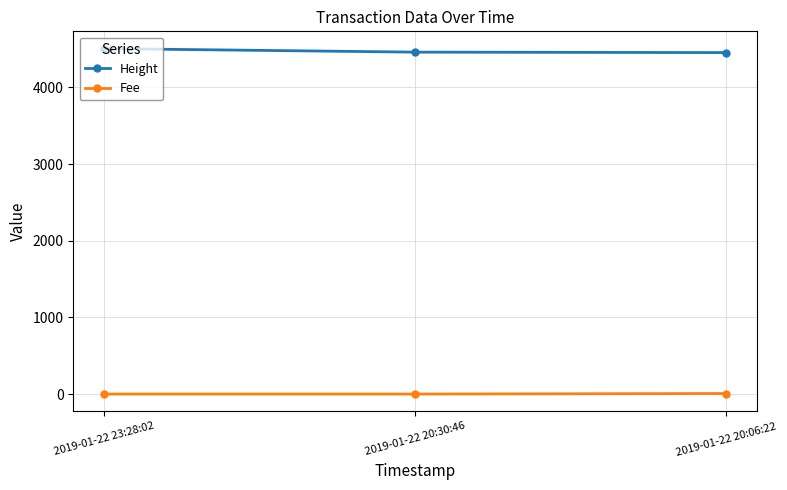

What position from the right is 2019-01-22 20:06:22?

1